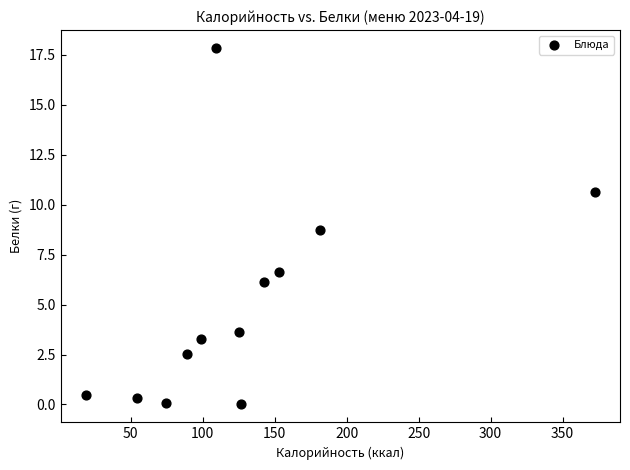

What Y value in the scatter plot is closest to 8?

8.7